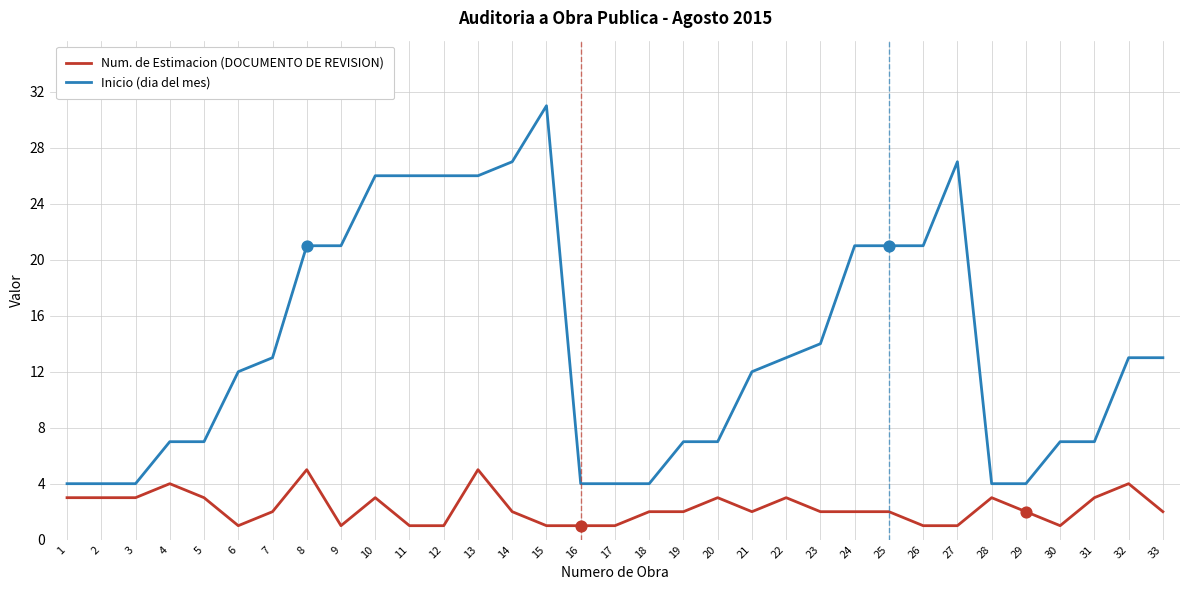

Which series has the widest spread of values?

Inicio (dia del mes)